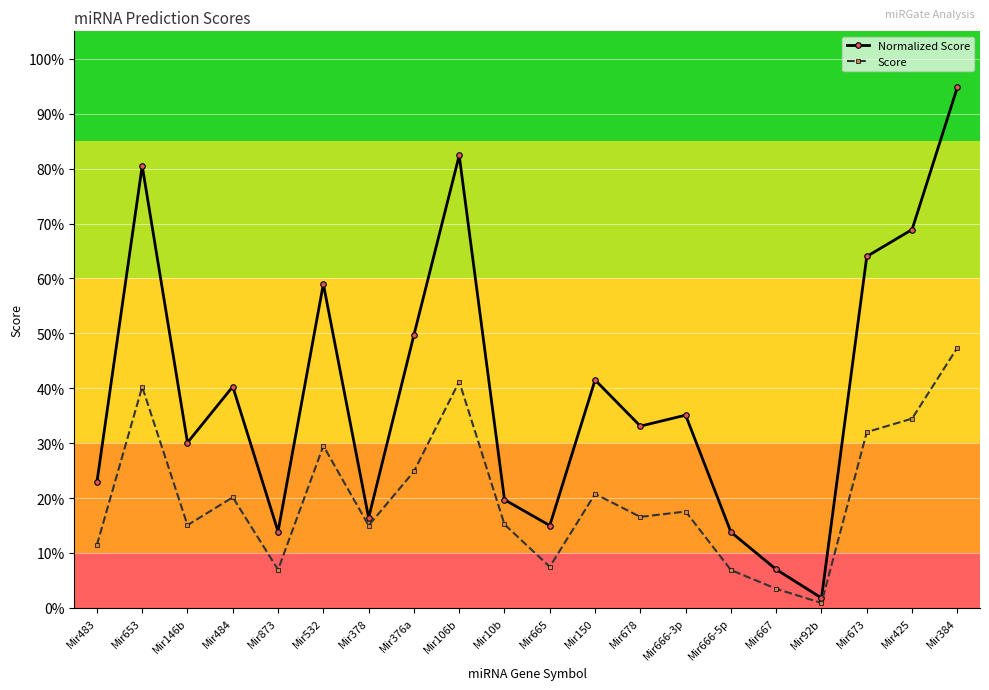

What is the spread (max minus min) of values at Mir484?

0.2